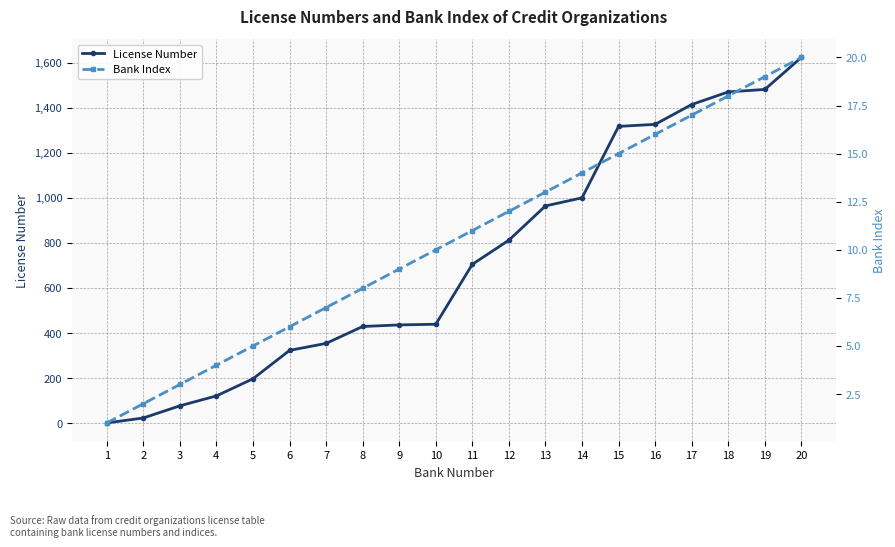

Where does the Bank Index series first go above 11?

12